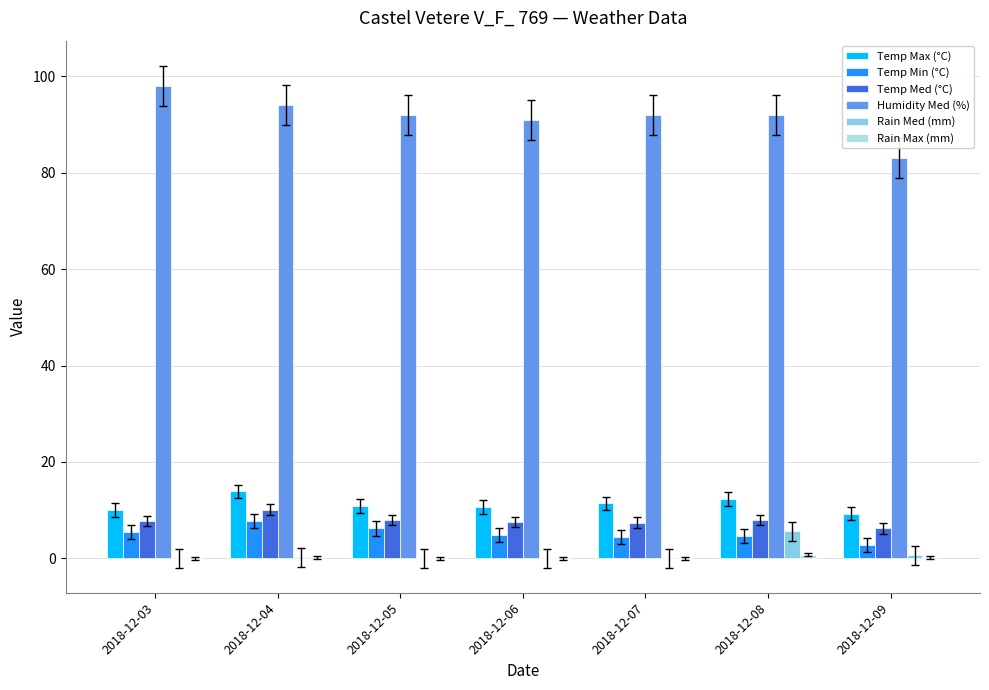

What is the average value of the Temp Max (°C) series?

11.2